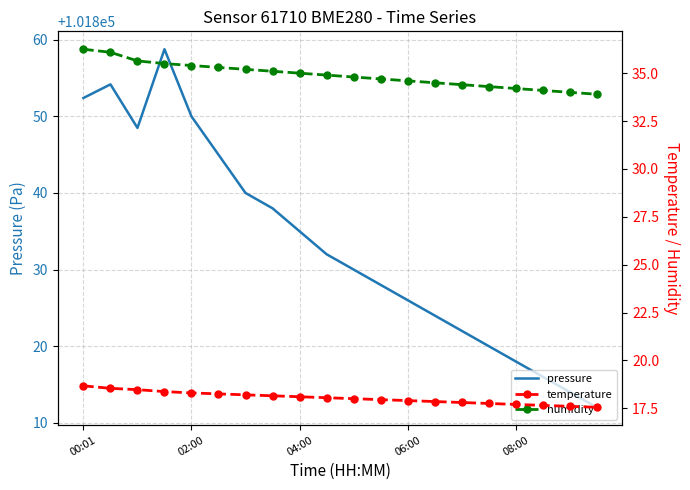

List the series in order of their peak value, lowest first.

temperature, humidity, pressure